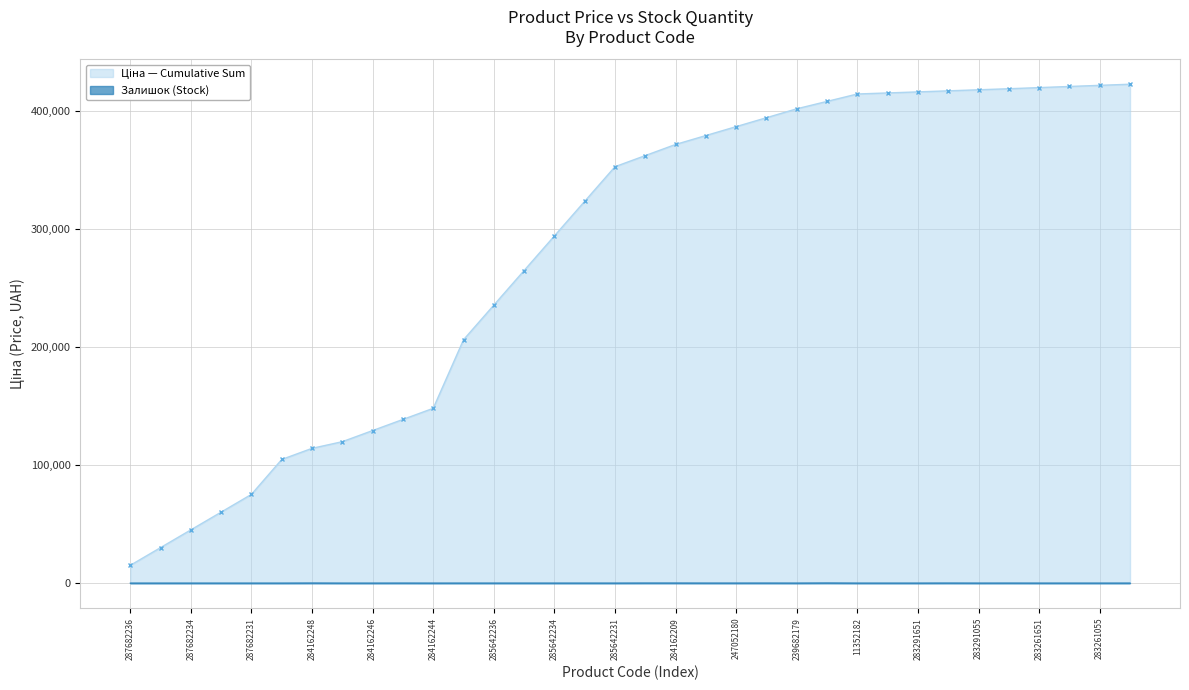

What is the average value?

16